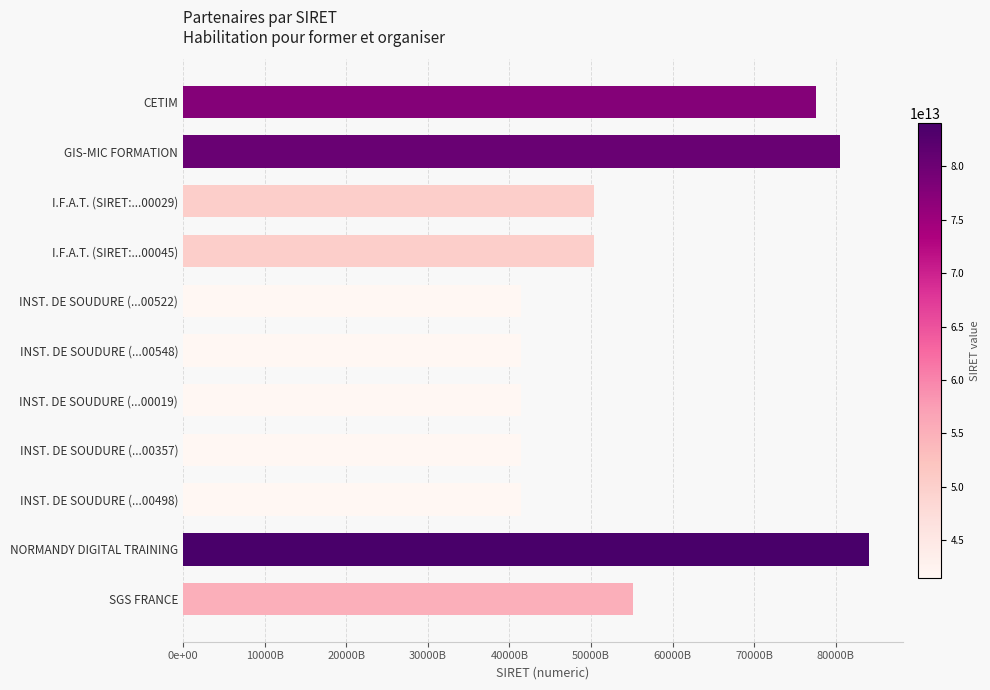

Are the bars horizontal?

Yes